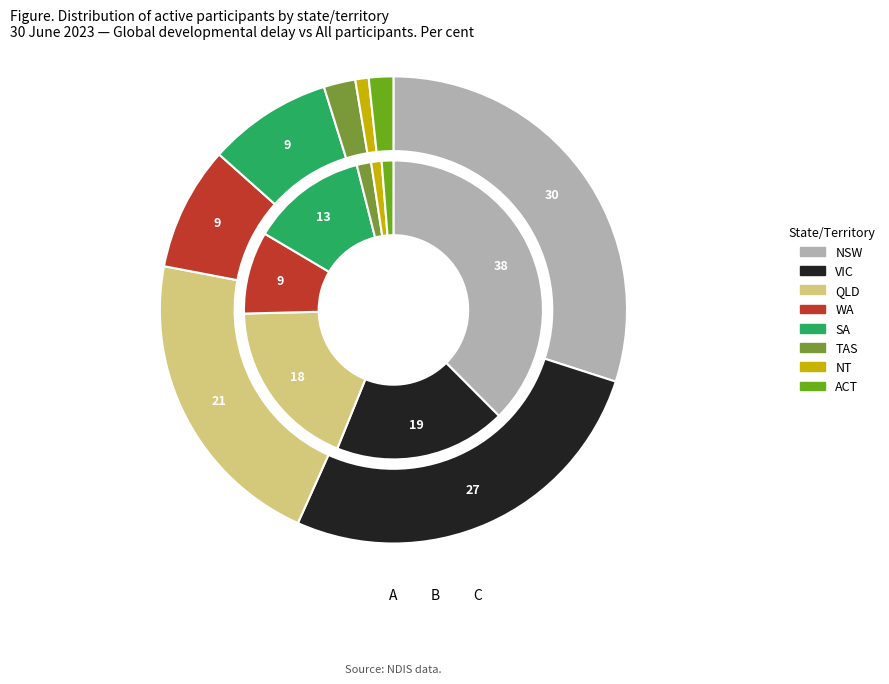

Which slice is the largest?

NSW